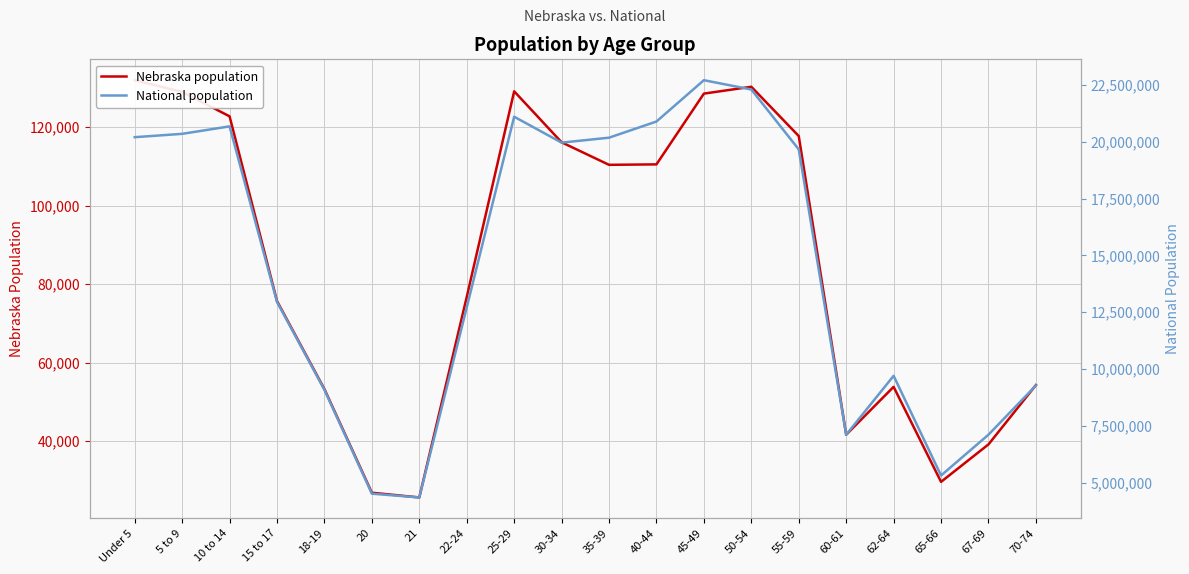

True or false: National population and Nebraska population cross at least once.

False